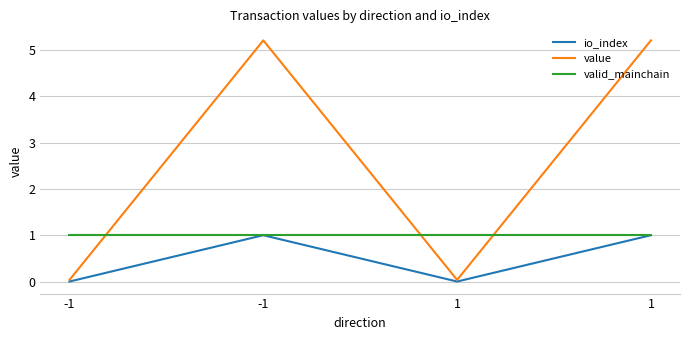

What are all the series names shown in the legend?

io_index, value, valid_mainchain